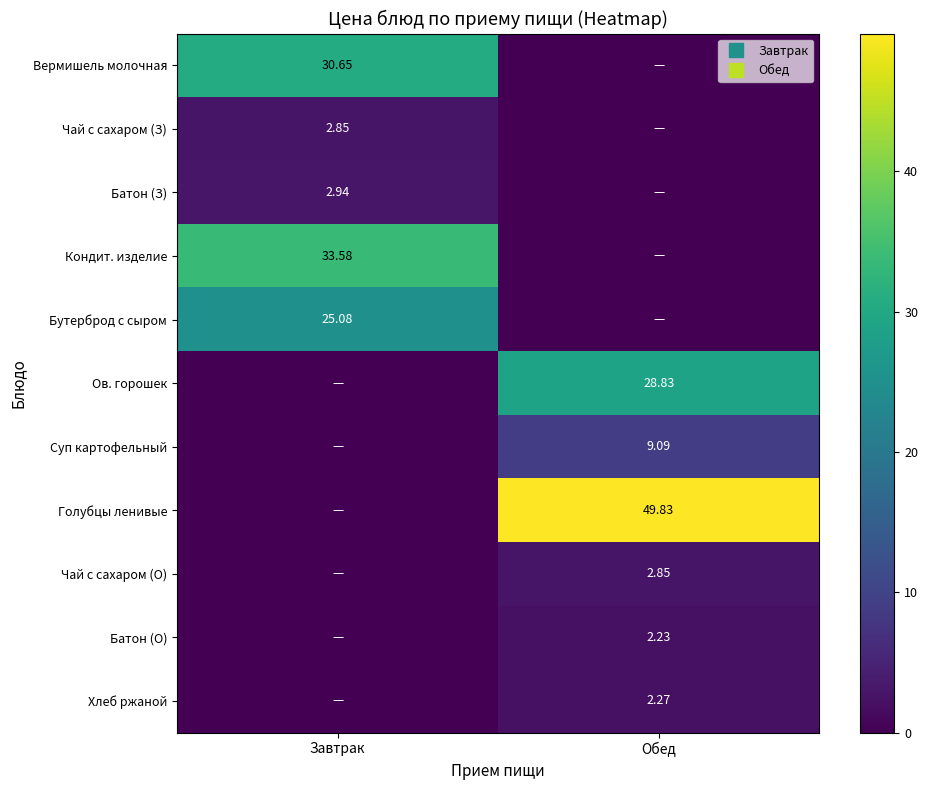

The Голубцы ленивые series shows 49.8 at Обед. True or false?

True